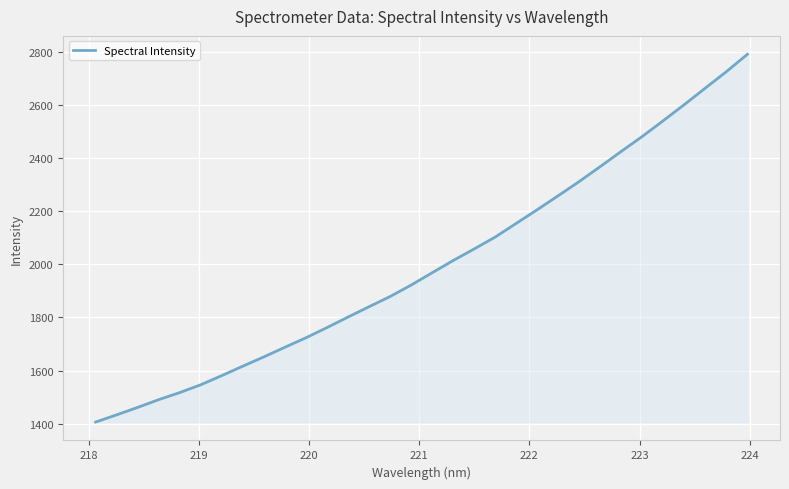

What is the greatest value displayed?

2789.7